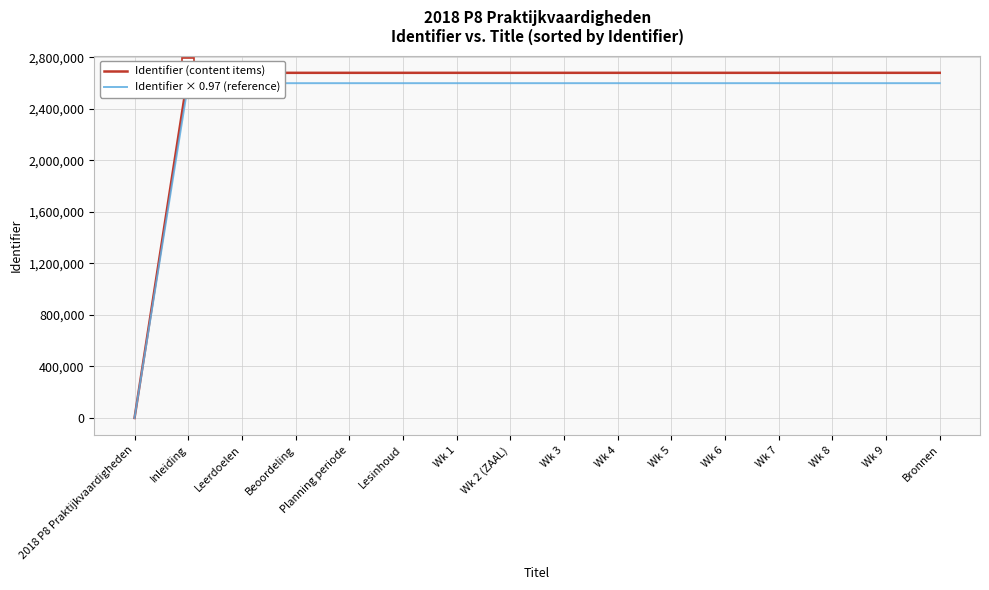

Which series has the widest spread of values?

Identifier (content items)